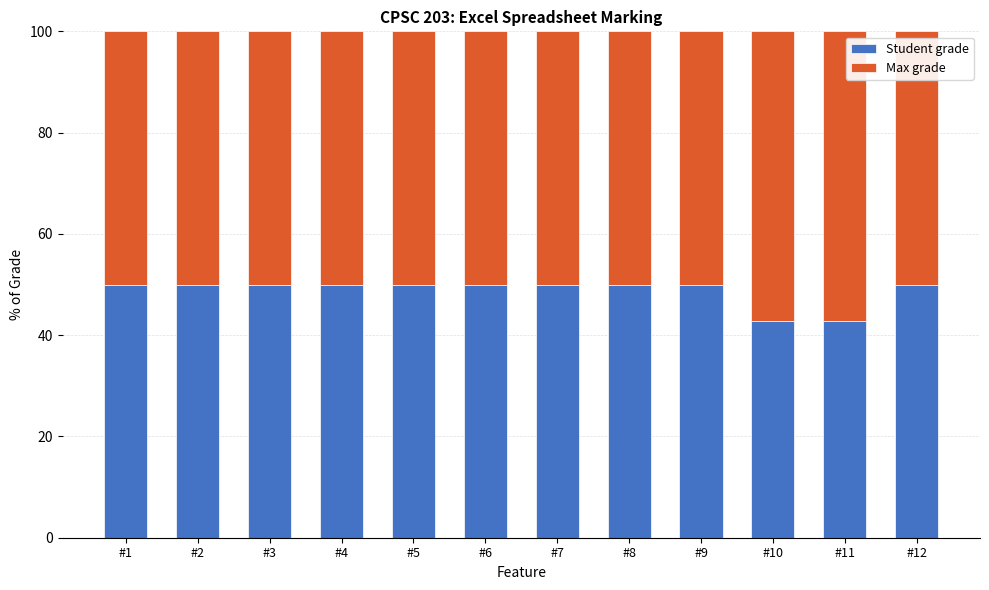

What is the sum of the Student grade values at #8 and #12?

100.0